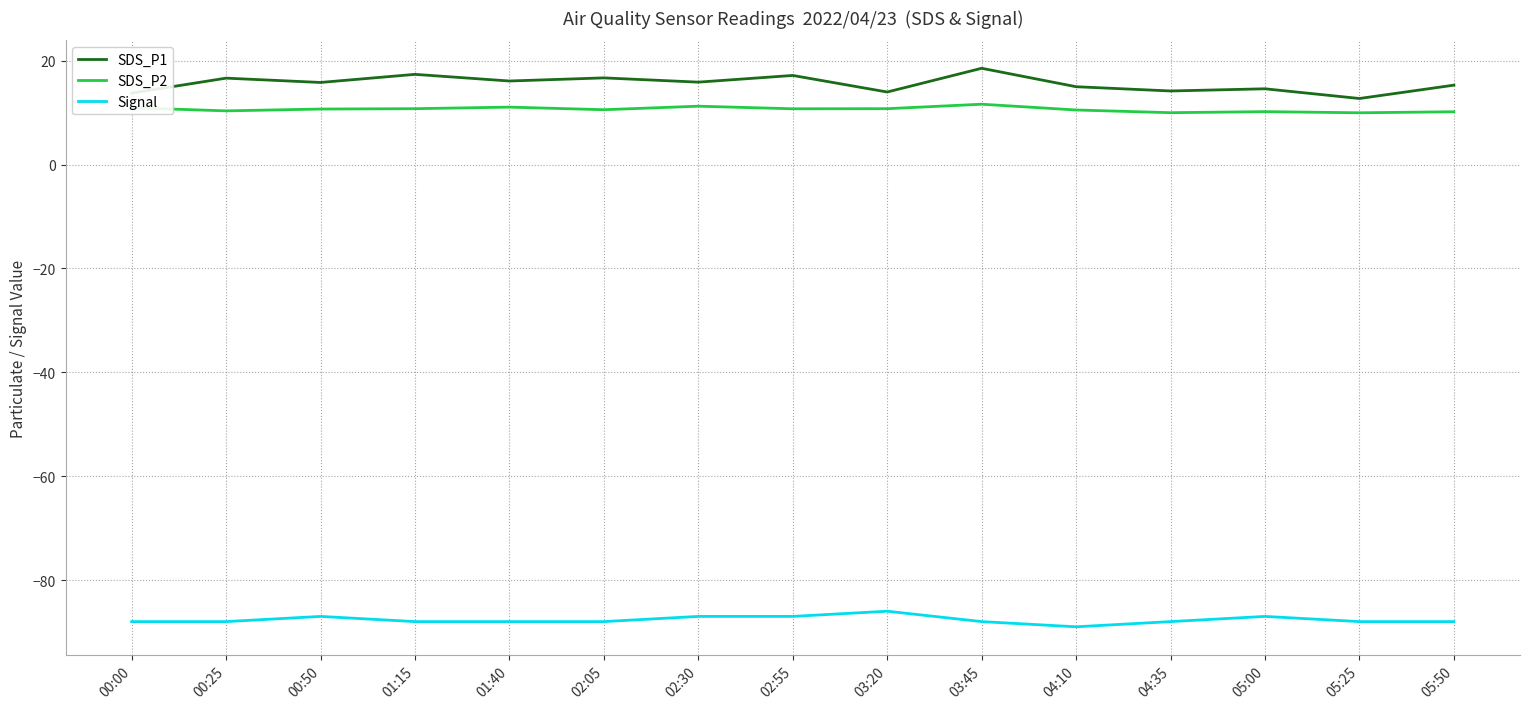

True or false: SDS_P1 has a value of 16.1 at 01:40.

True